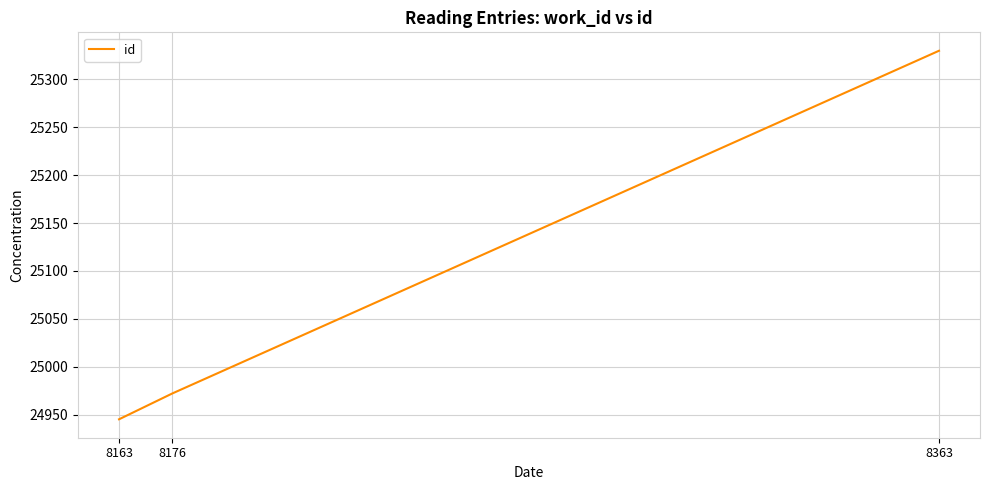

What is the change in value from 8163 to 8363?

+385